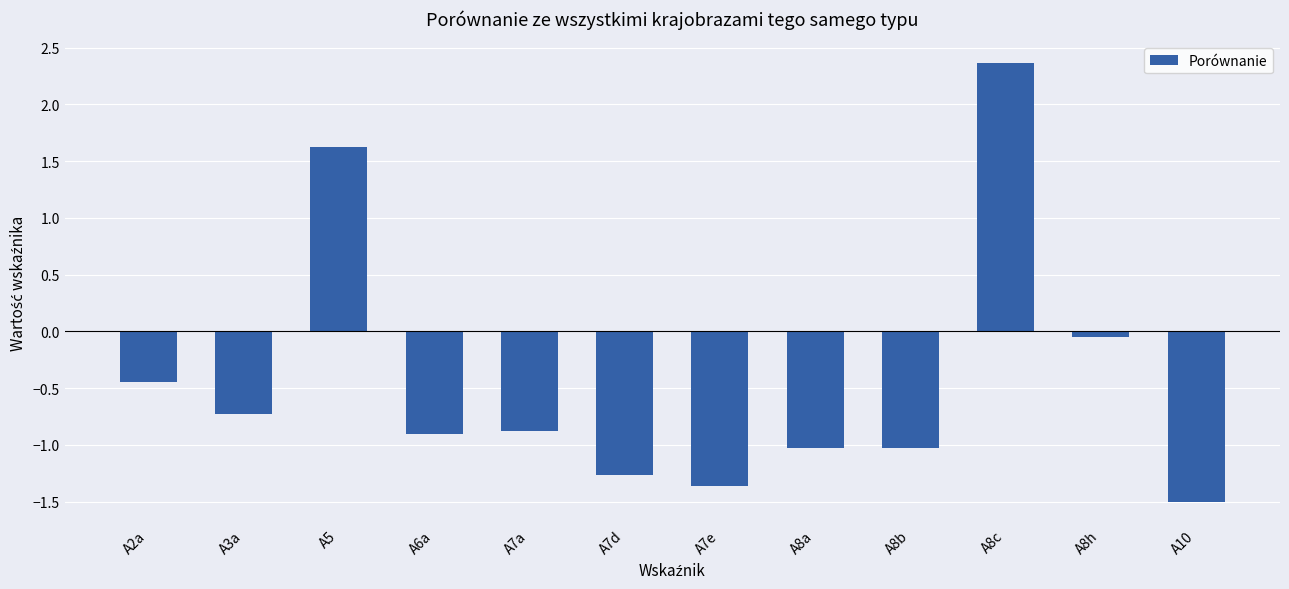

What is the label of the 11th bar from the right?

A3a